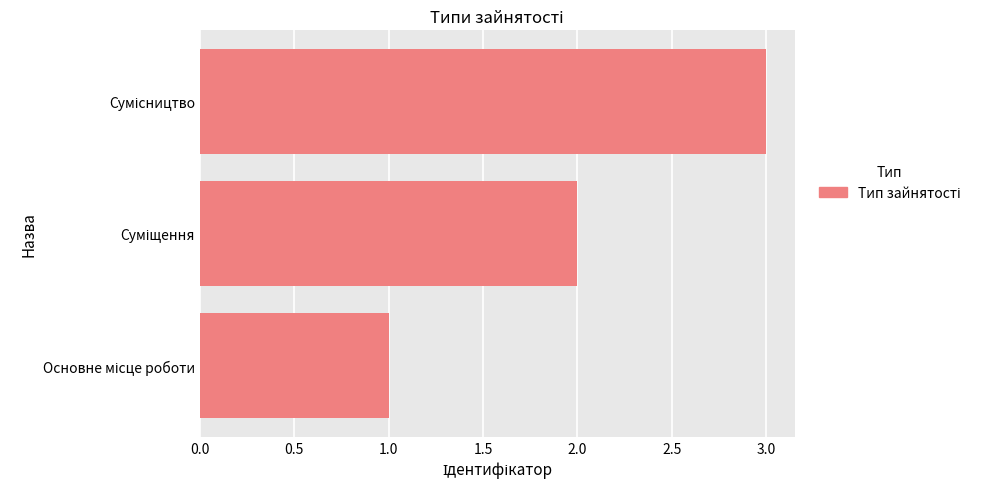

What is the average value?

2